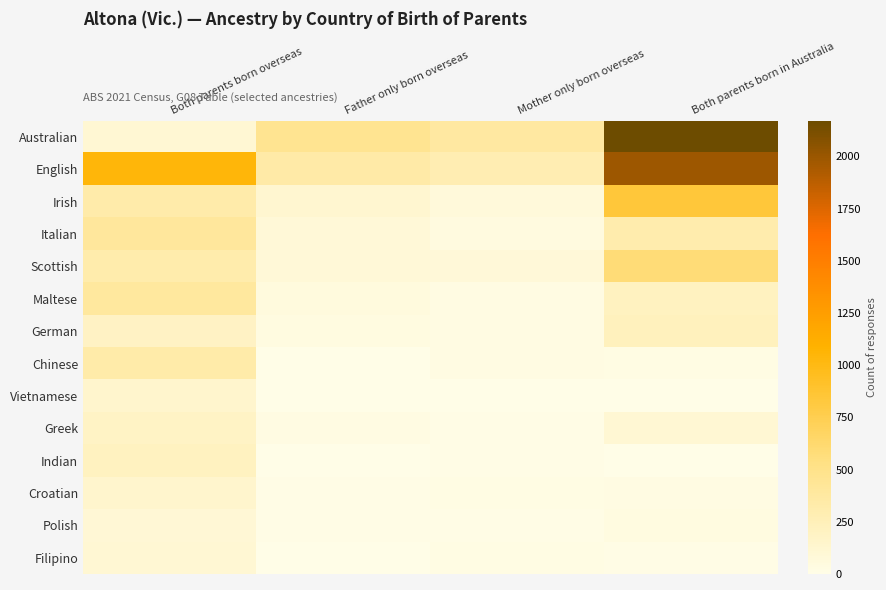

At Mother only born overseas, list the series in order from largest to smallest.

Australian, English, Scottish, Irish, Italian, German, Chinese, Maltese, Filipino, Croatian, Polish, Greek, Indian, Vietnamese